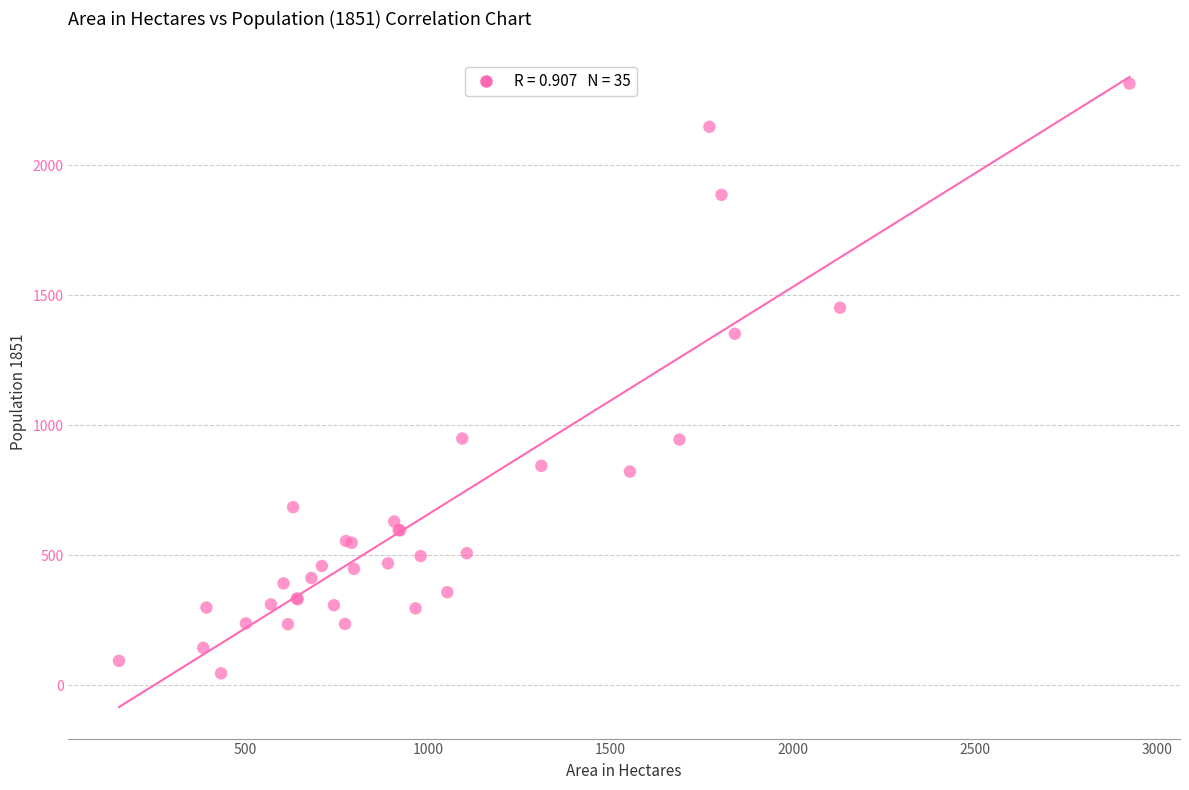

What Y value in the scatter plot is closest to 1180?

1352